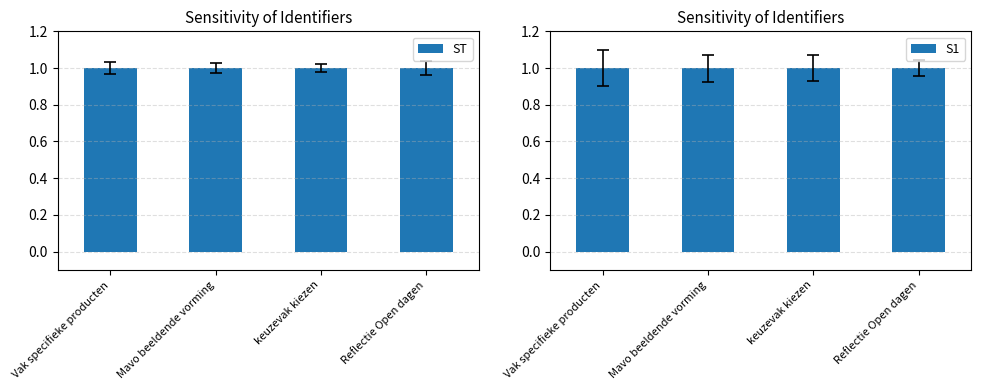

Is it true that ST equals 1.0 at keuzevak kiezen?

True